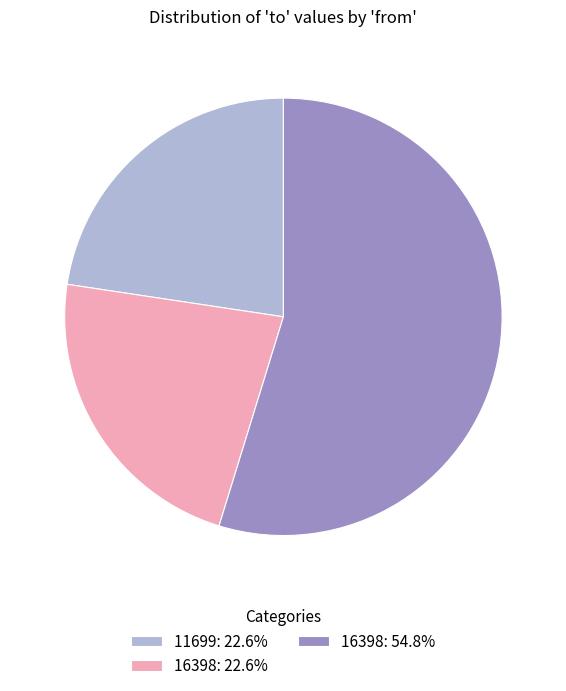

Is there any slice that represents more than half of the pie?

Yes